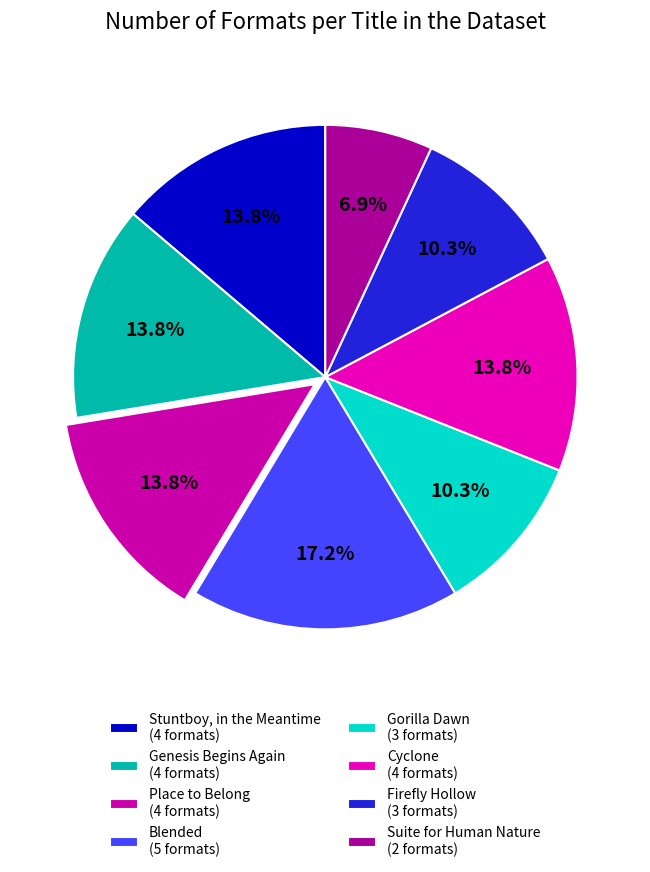

Which slice is the smallest?

Suite for Human Nature